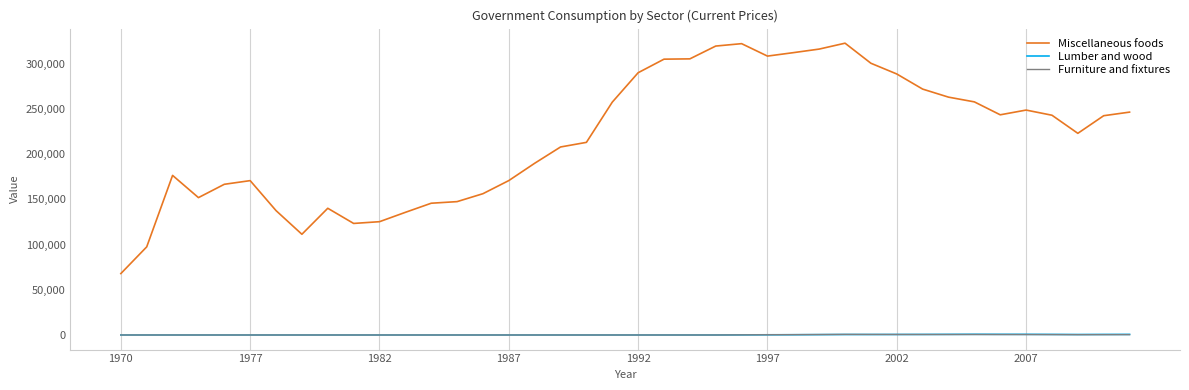

Does the chart have visible grid lines?

No